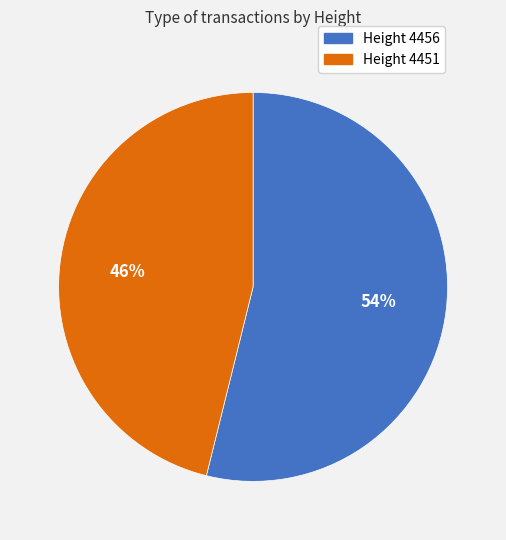

Does any single category account for the majority?

Yes